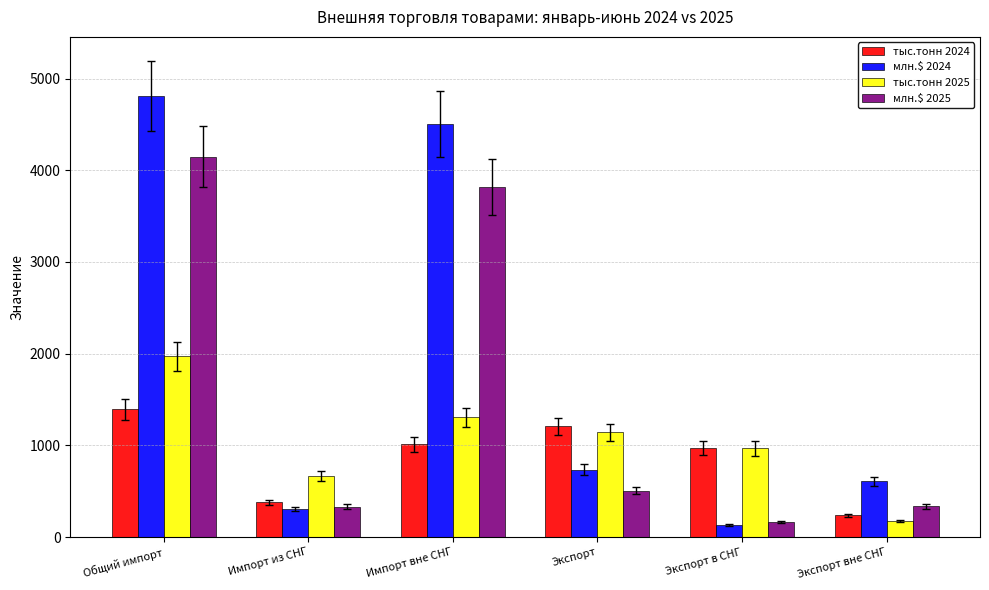

What value does the тыс.тонн 2024 series have at Экспорт вне СНГ?

236.0